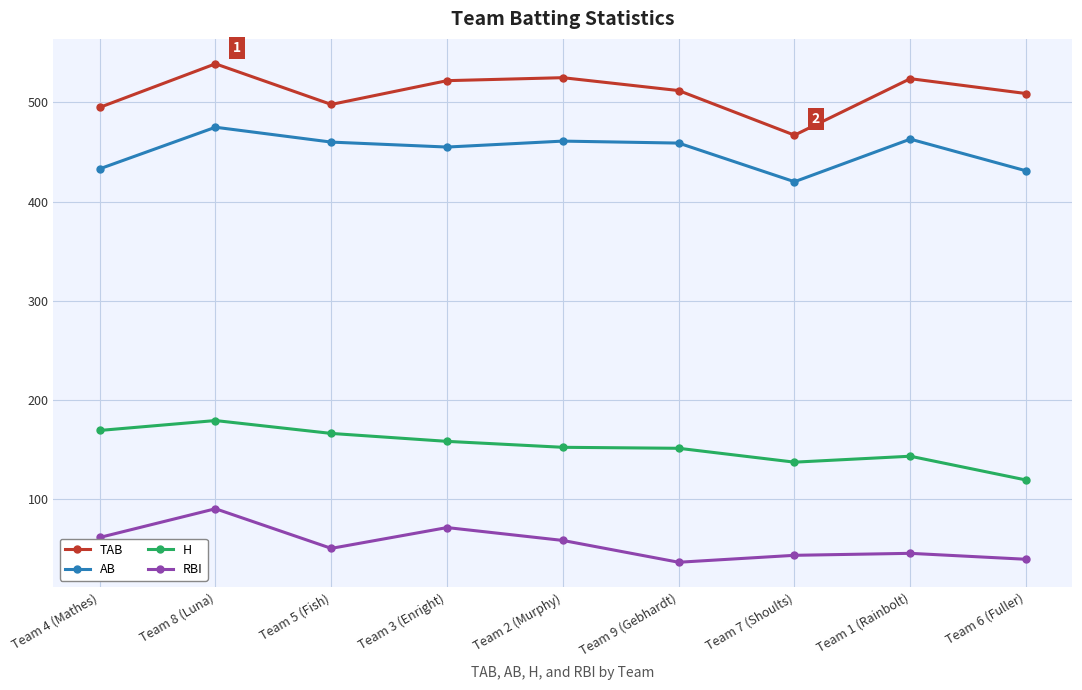

True or false: TAB and AB intersect in this chart.

False